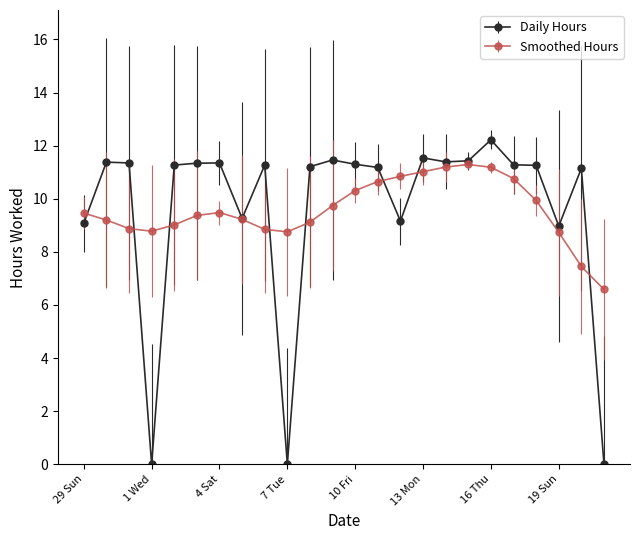

True or false: Daily Hours has more than 2 points higher than both neighbors.

True